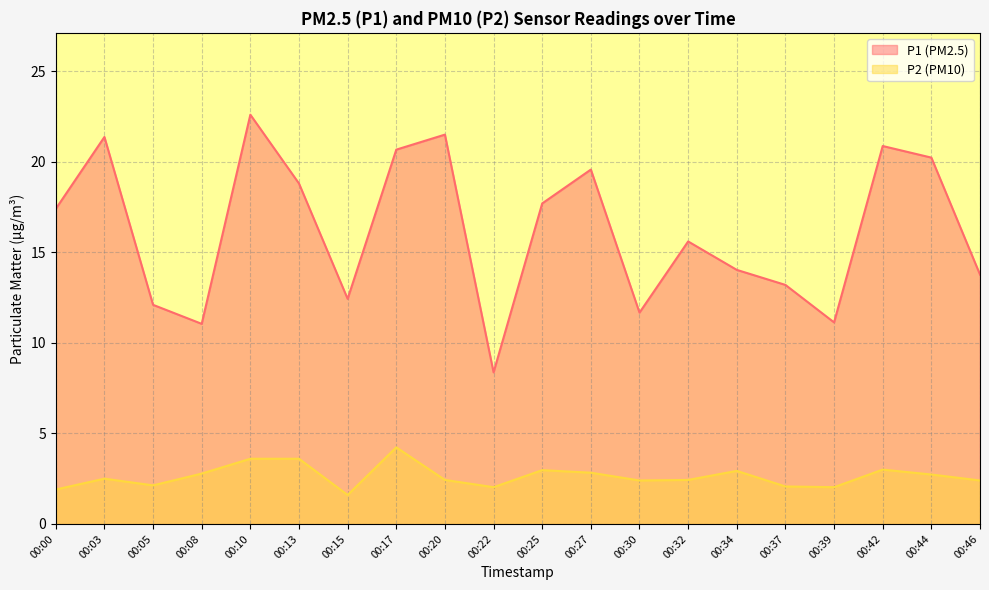

Between 00:20 and 00:42, which series saw the biggest shift?

P1